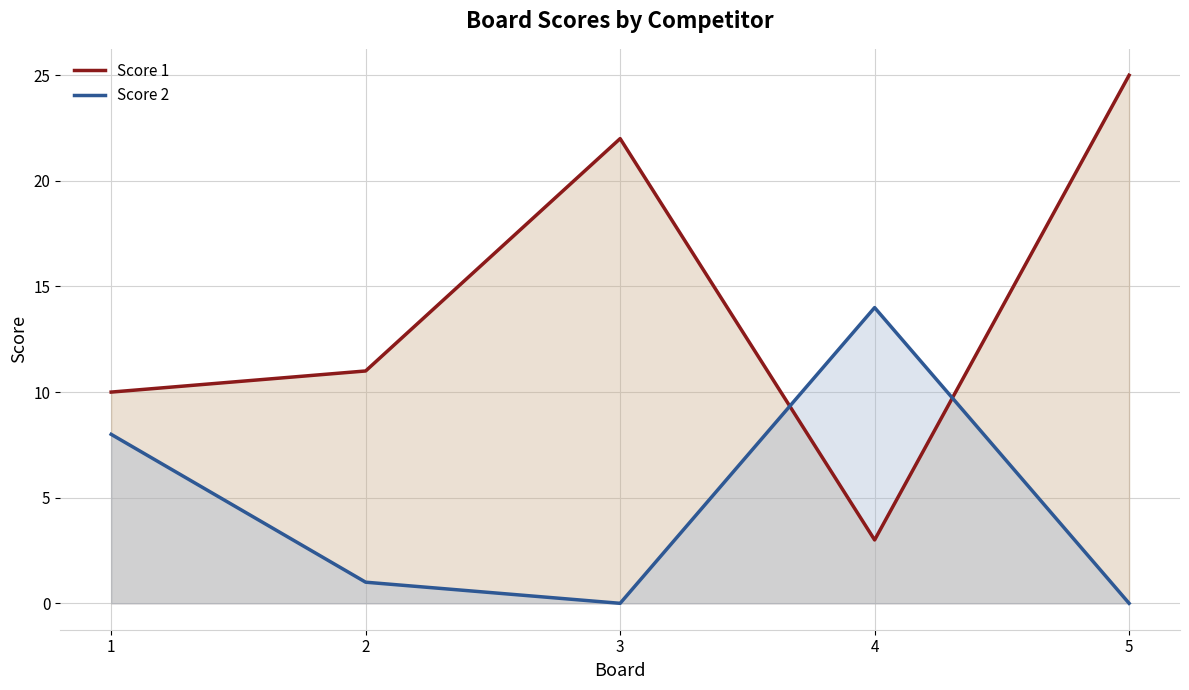

At which category is the sum across all series the highest?

5